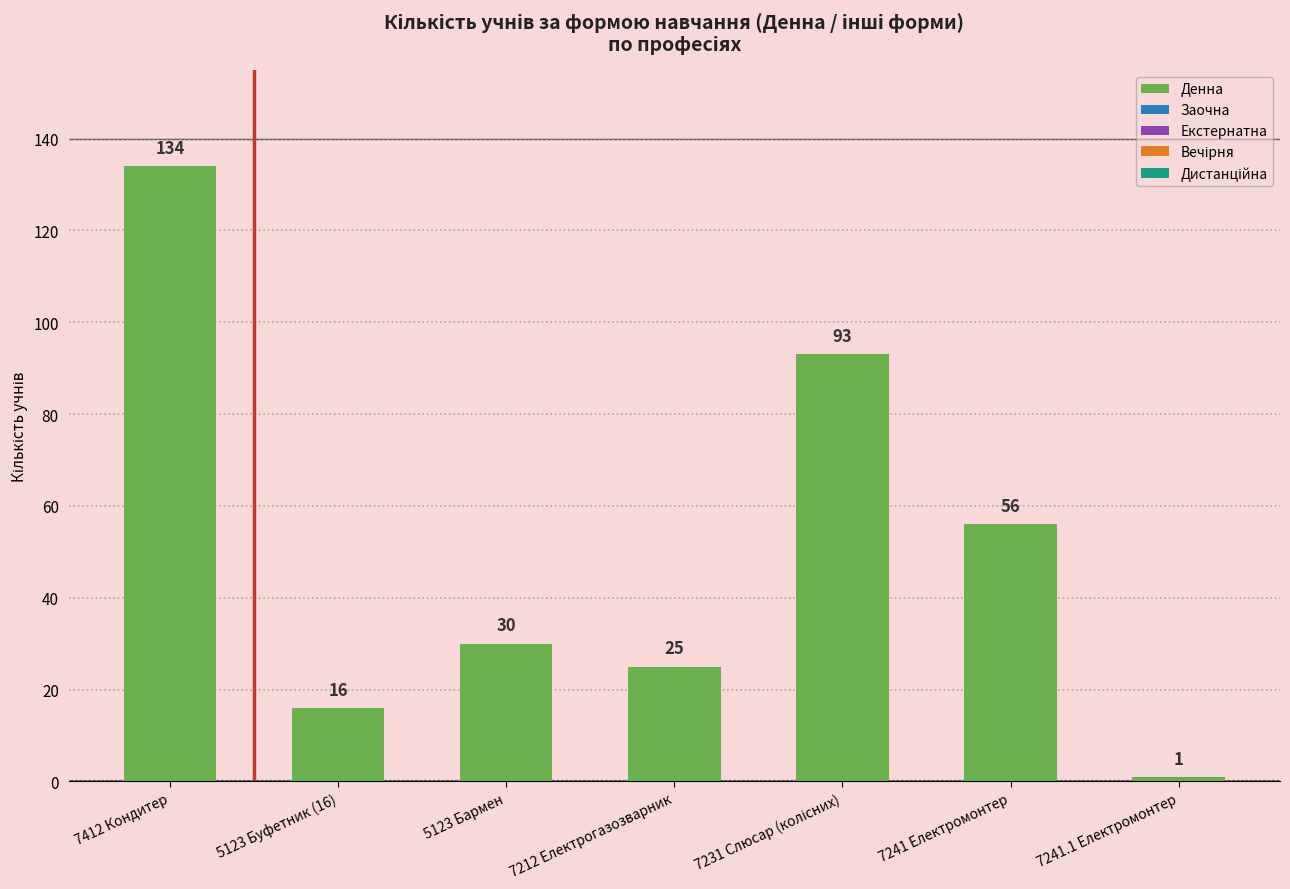

At which category does the chart reach its peak across all series?

7412 Кондитер